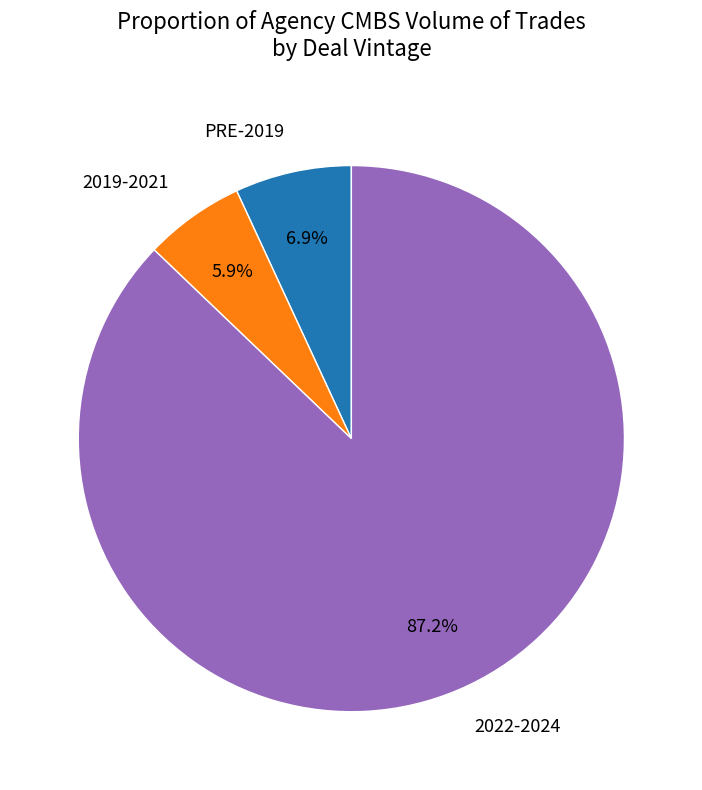

How many slices are in this pie chart?

3